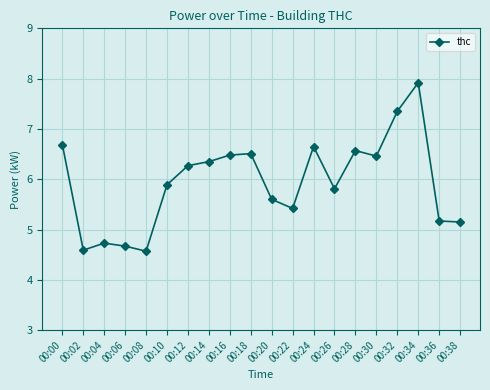

What is the value of the 20th point from the left?

5.2